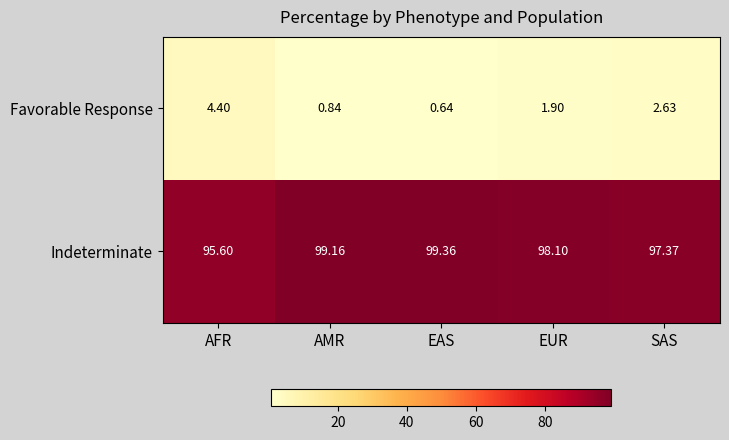

Rank the series by their maximum value, from lowest to highest.

Favorable Response, Indeterminate